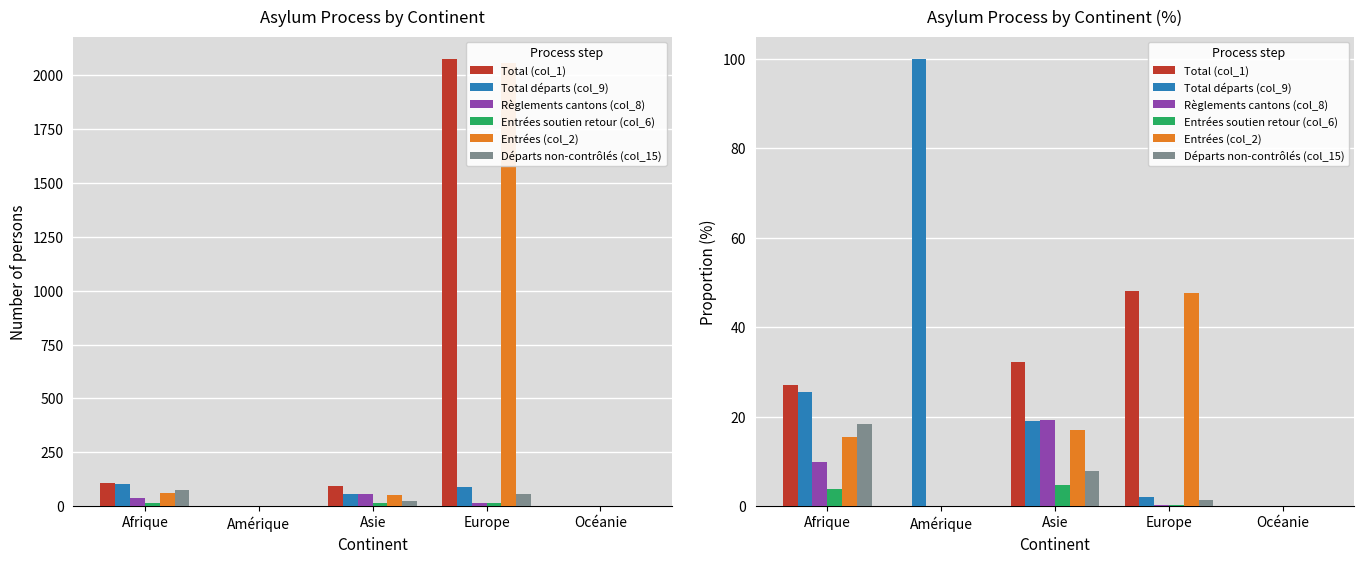

Reading left to right, list all the values displayed in this chart.

Total (col_1): 27.0	0.0	32.2	48.2	0.0
Total départs (col_9): 25.5	100.0	19.0	2.1	0.0
Règlements cantons (col_8): 9.8	0.0	19.3	0.4	0.0
Entrées soutien retour (col_6): 3.8	0.0	4.7	0.3	0.0
Entrées (col_2): 15.4	0.0	16.9	47.8	0.0
Départs non-contrôlés (col_15): 18.4	0.0	7.8	1.3	0.0